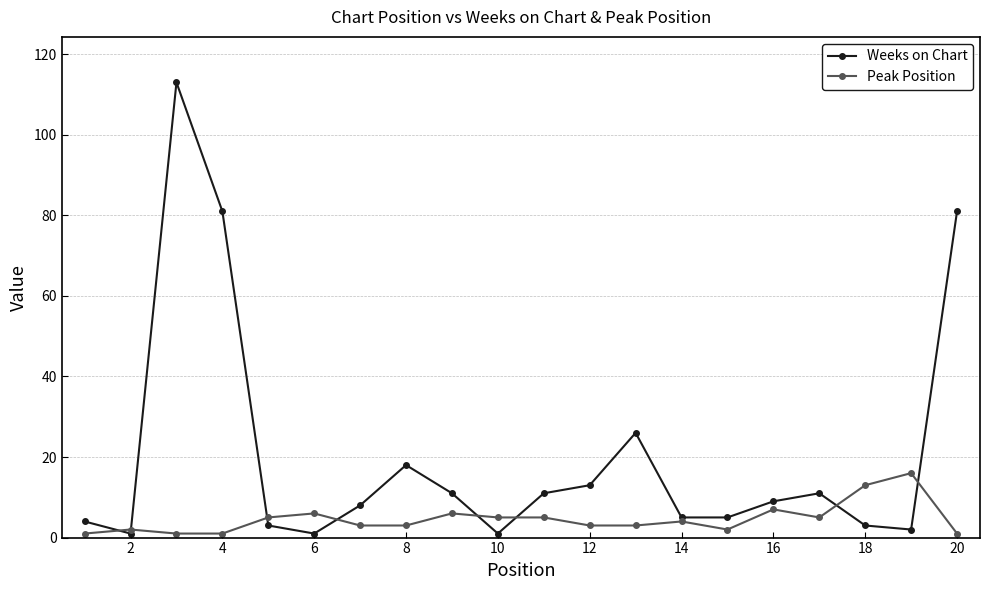

What is the maximum value for Peak Position?

16